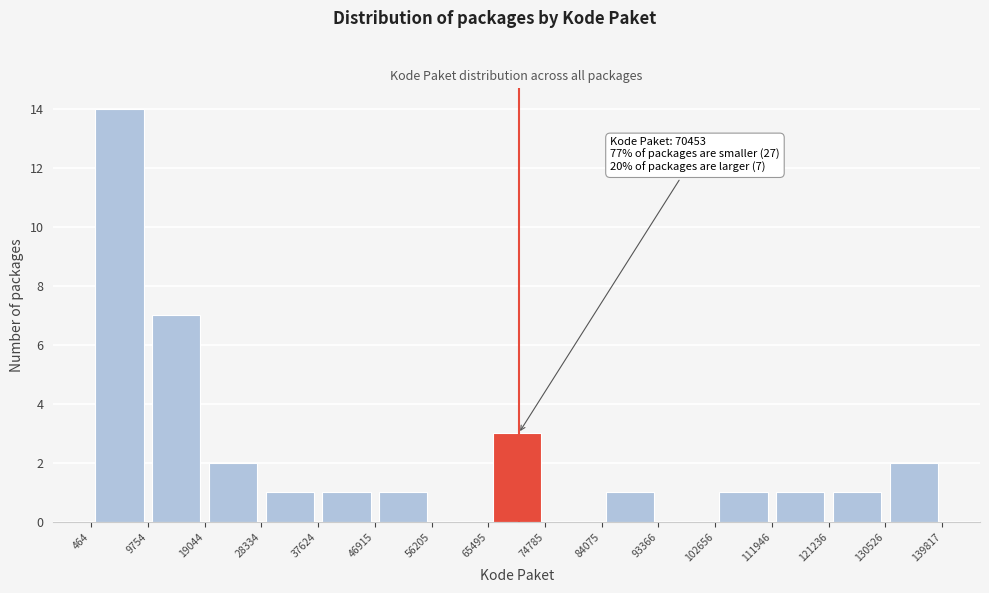

Which range on the x-axis has the tallest bar?

464 to 9754